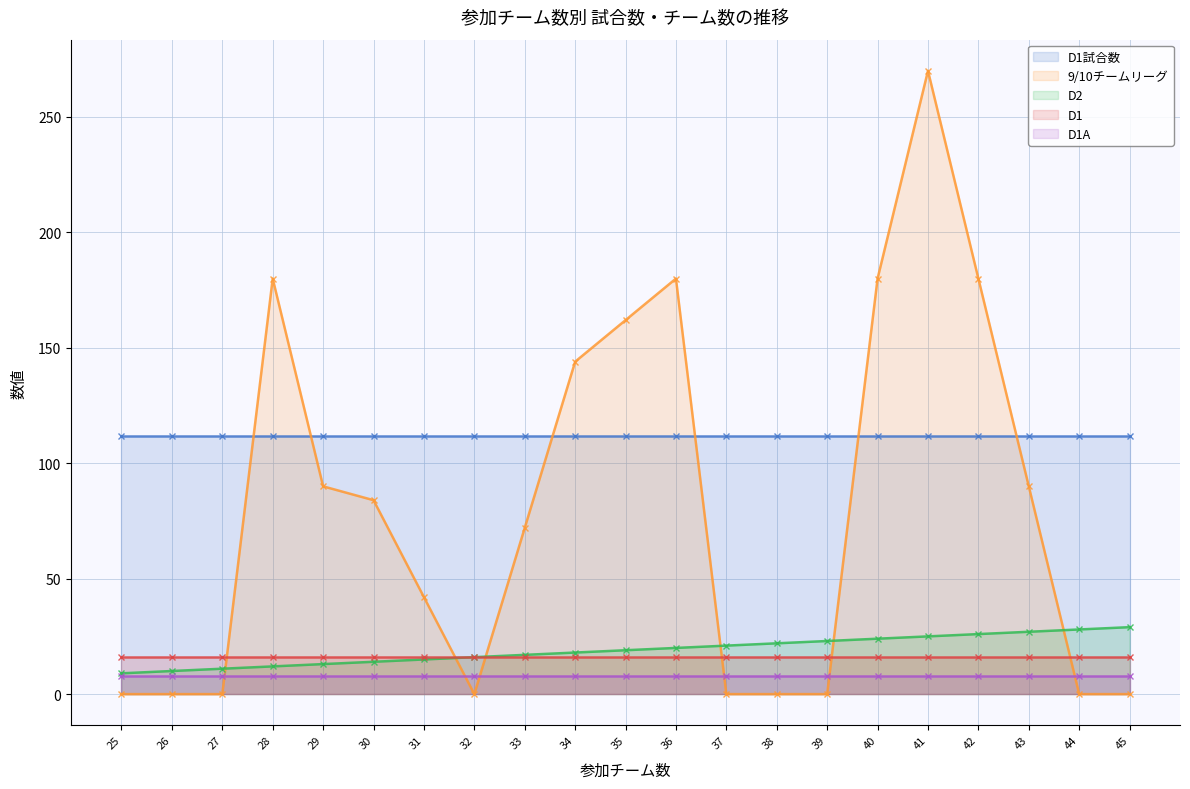

True or false: D2 has a value of 11 at 38.

False